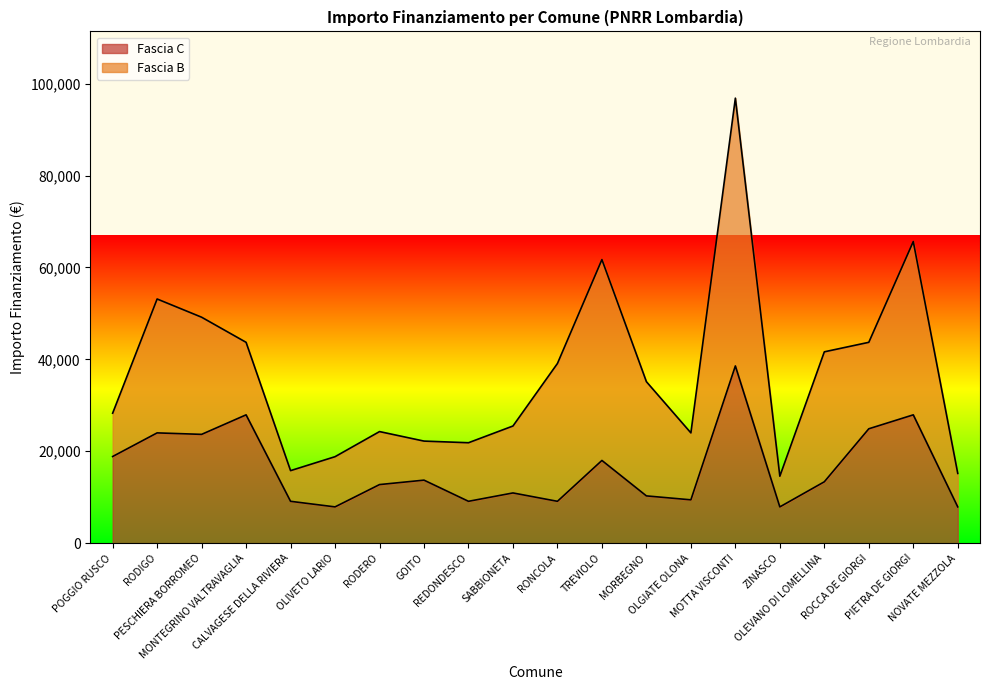

What is the difference between the maximum and second lowest values?

30674